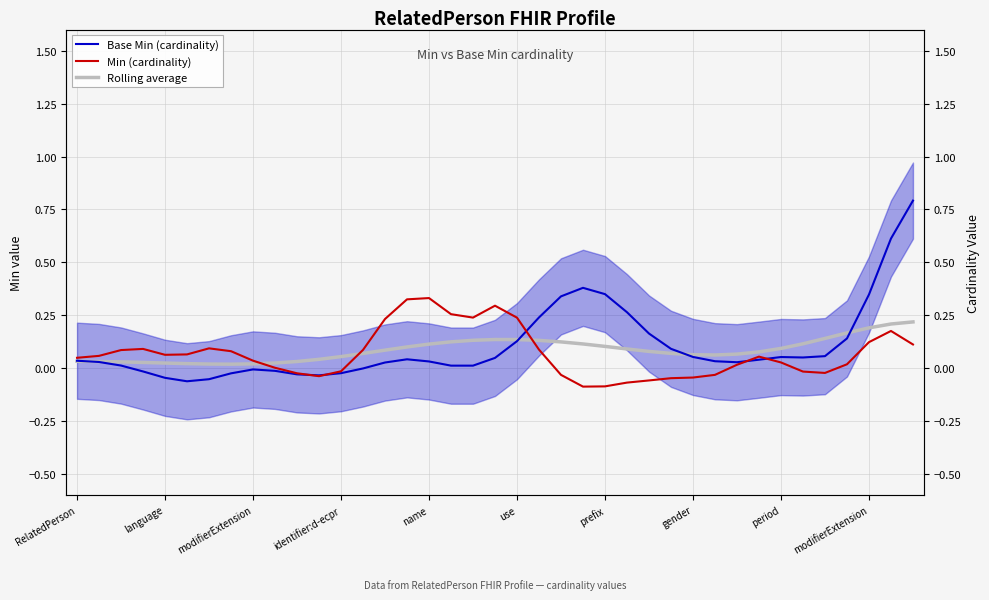

At how many categories does at least one series exceed 0?

39